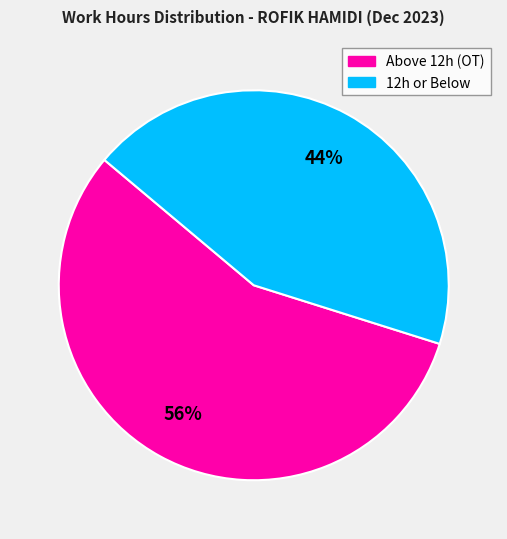

Is there a majority slice in this chart?

Yes